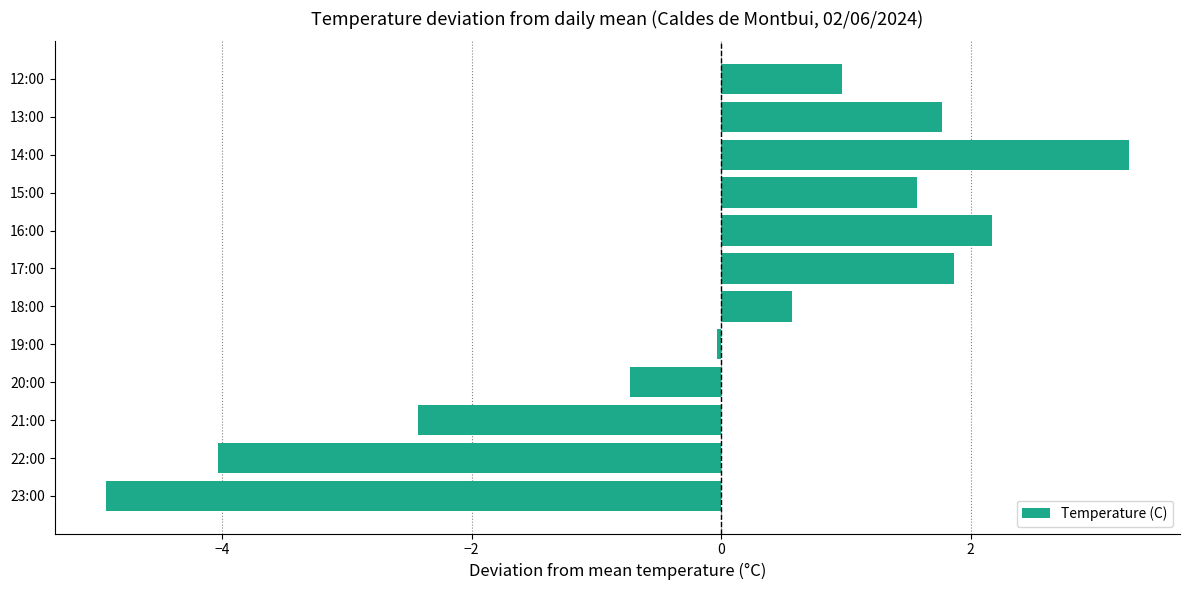

Is it true that the value at 19:00 is -0.0?

True